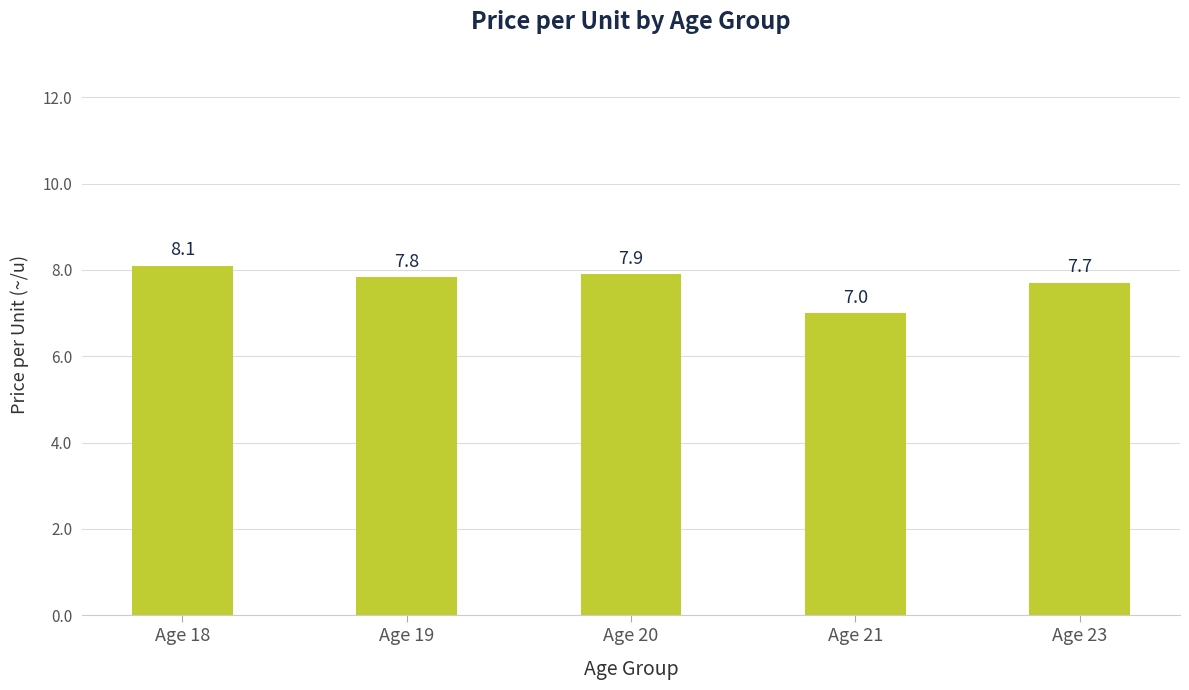

What is the value of the 5th bar from the left?

7.7